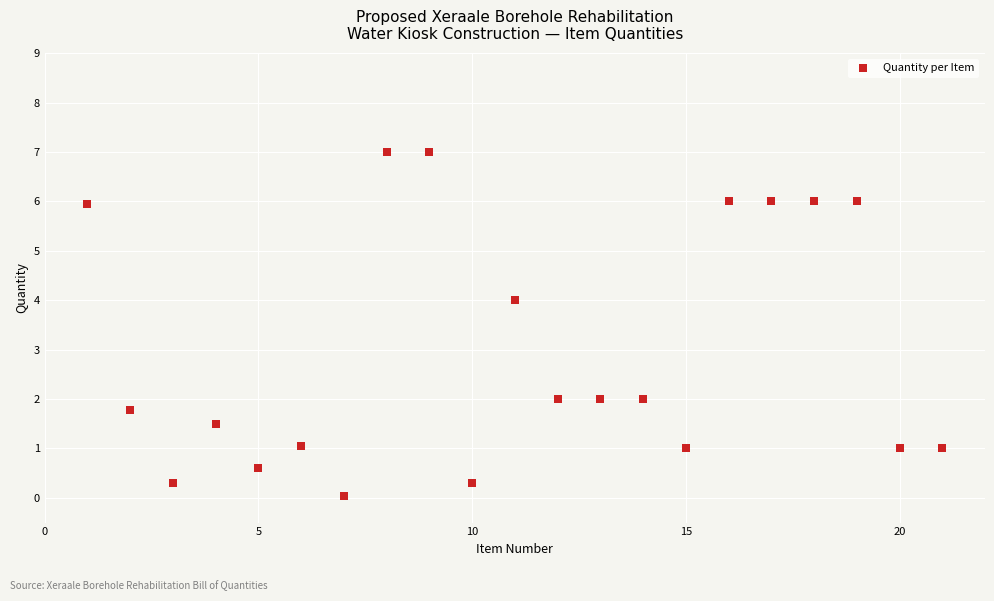

What is the range of Y values (max minus min)?

7.0